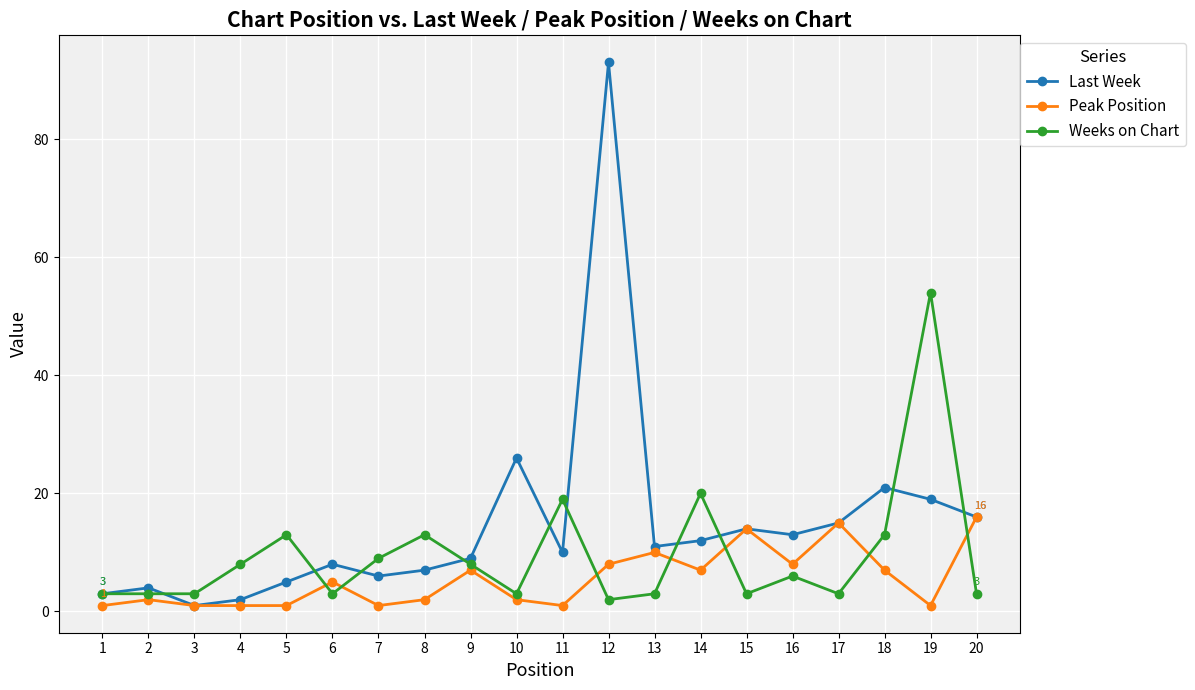

Reading left to right, extract all data points from this chart.

Last Week: 3	4	1	2	5	8	6	7	9	26	10	93	11	12	14	13	15	21	19	16
Peak Position: 1	2	1	1	1	5	1	2	7	2	1	8	10	7	14	8	15	7	1	16
Weeks on Chart: 3	3	3	8	13	3	9	13	8	3	19	2	3	20	3	6	3	13	54	3